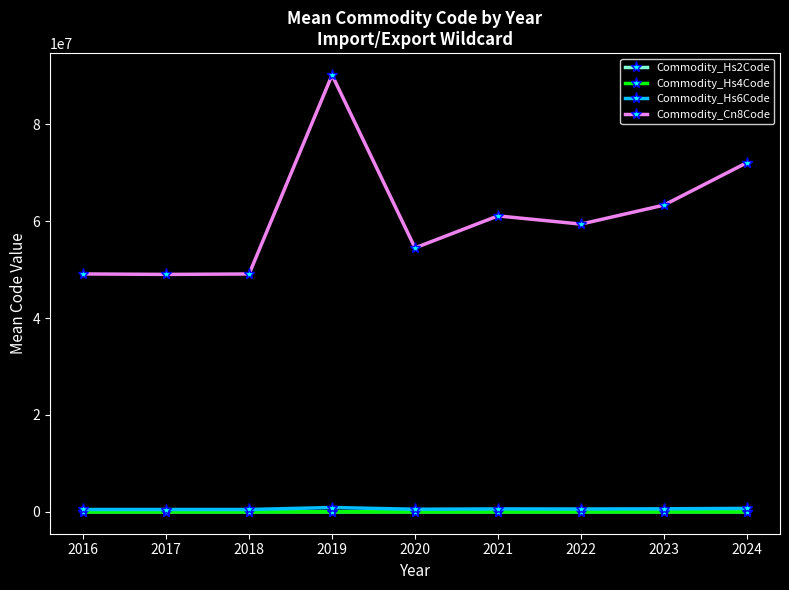

What value does the Commodity_Cn8Code series have at 2020?

54494364.0